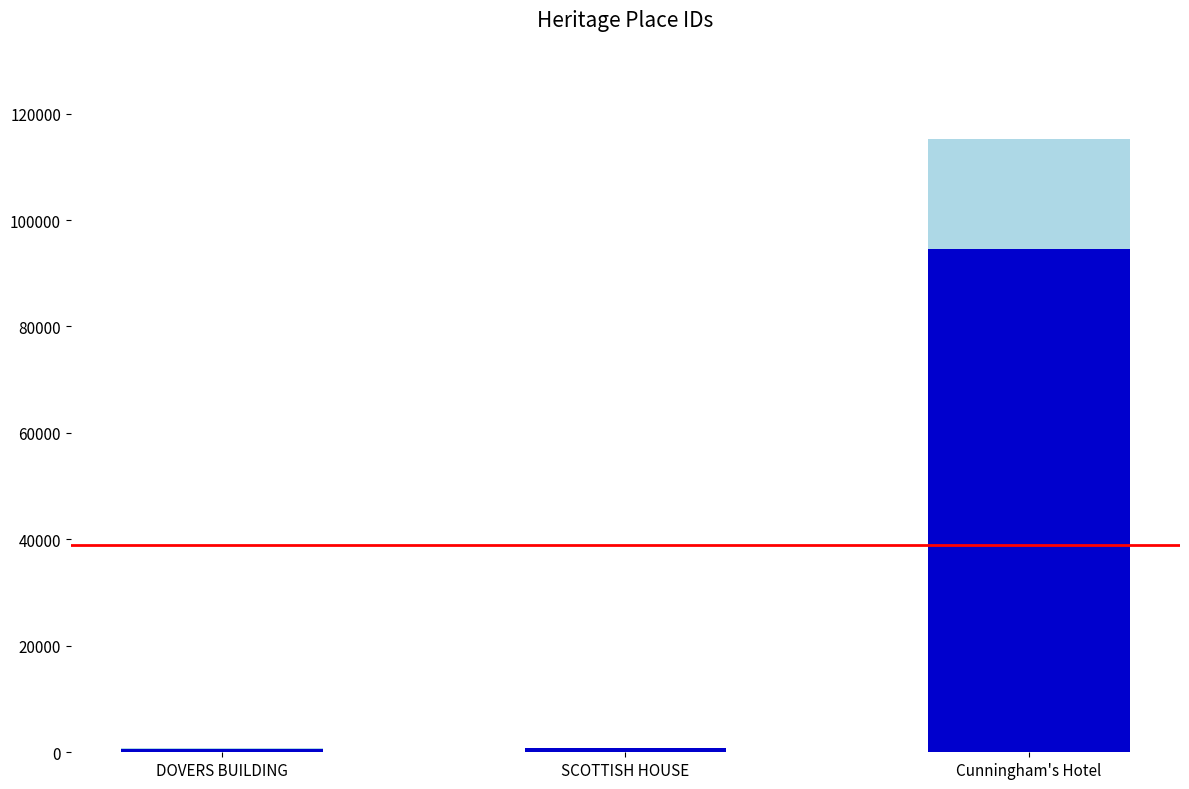

What is the total value across all series at Cunningham's Hotel?

115258.0